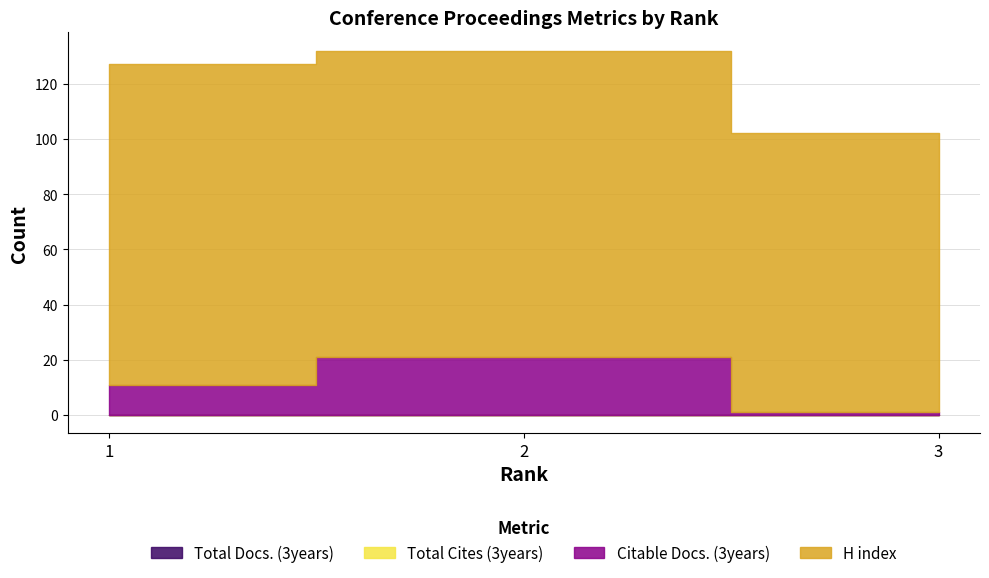

List the labels in order of Total Cites (3years) value, smallest first.

1, 2, 3